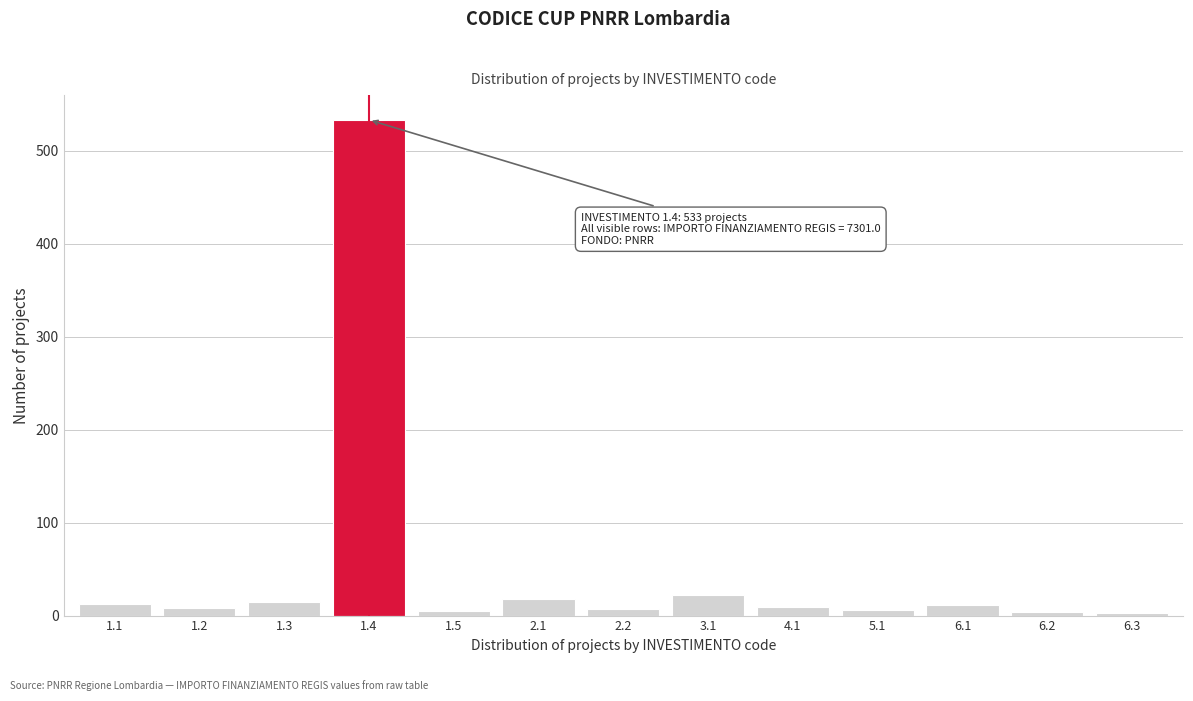

What is the maximum value shown in the chart?

533